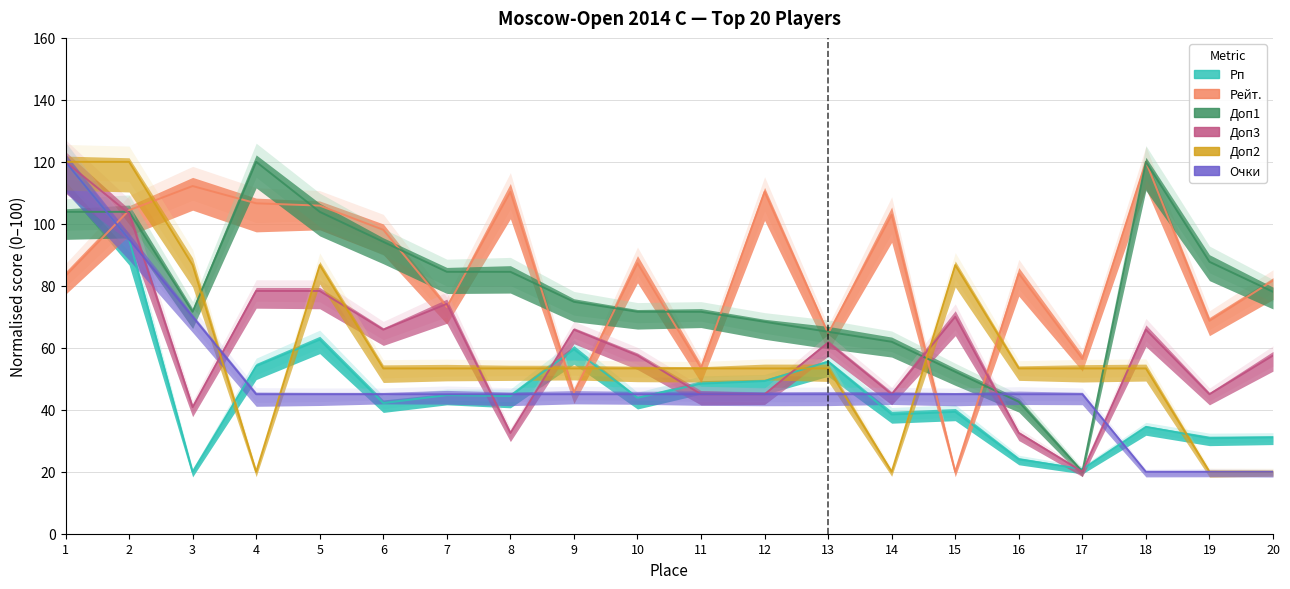

The value of Доп3 at 20 is 80.1. True or false?

False